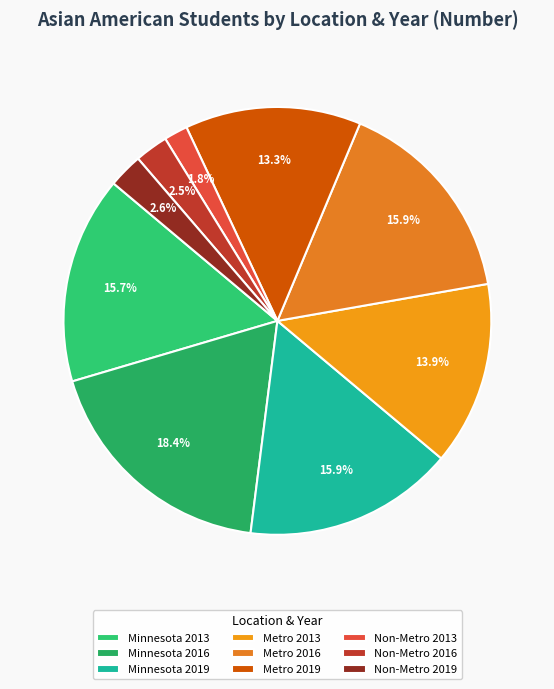

Count the number of slices in the pie.

9